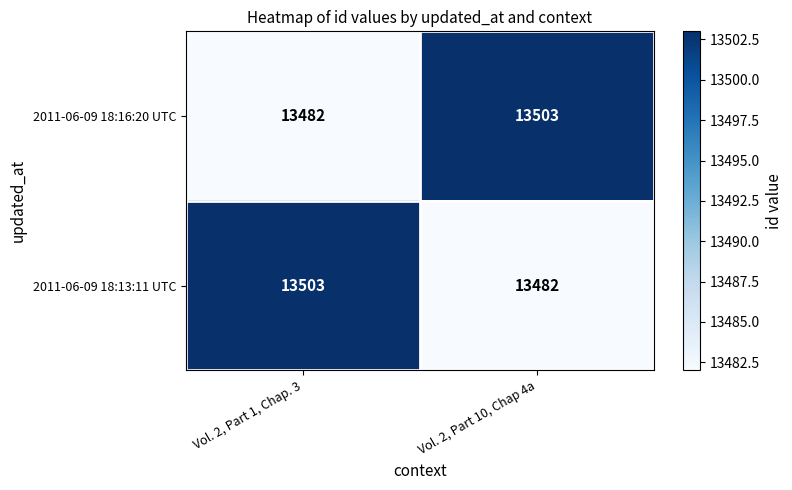

At how many categories does at least one series exceed 13493?

2